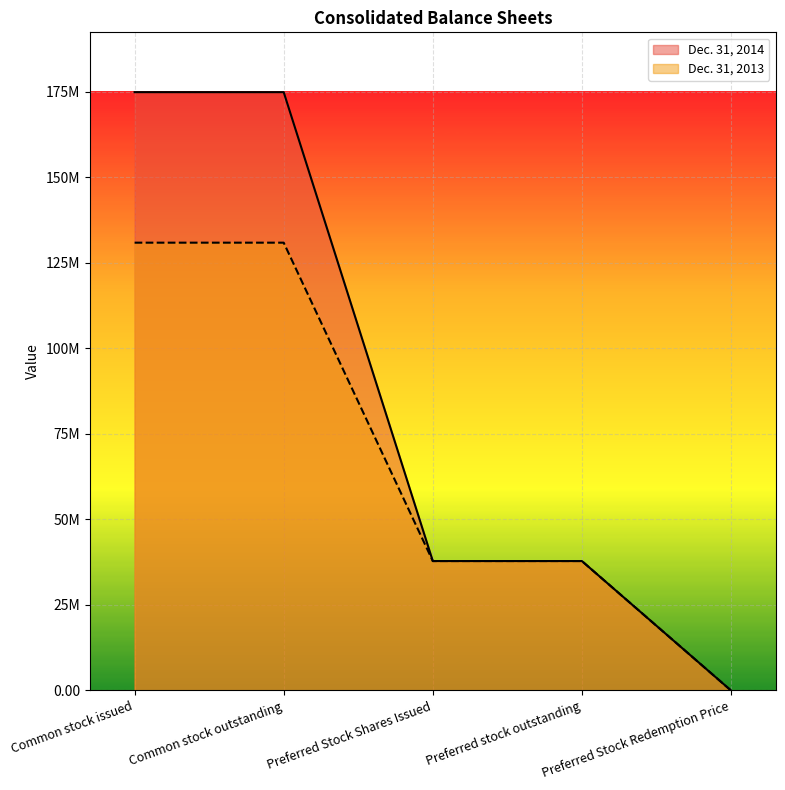

Is it true that Dec. 31, 2014 equals 15345928.8 at Preferred Stock Shares Issued?

False